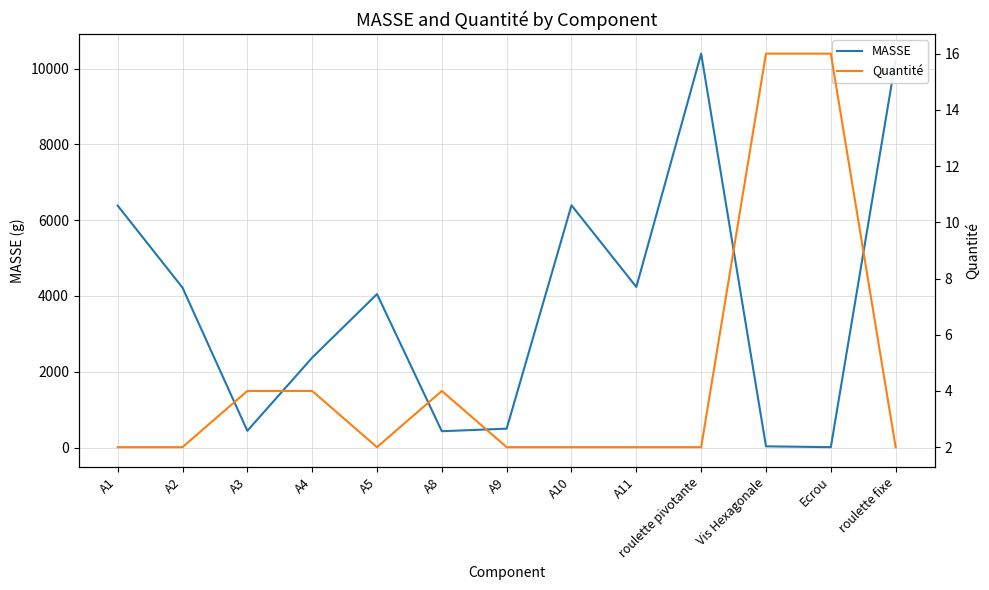

What is the greatest value displayed?

10392.0